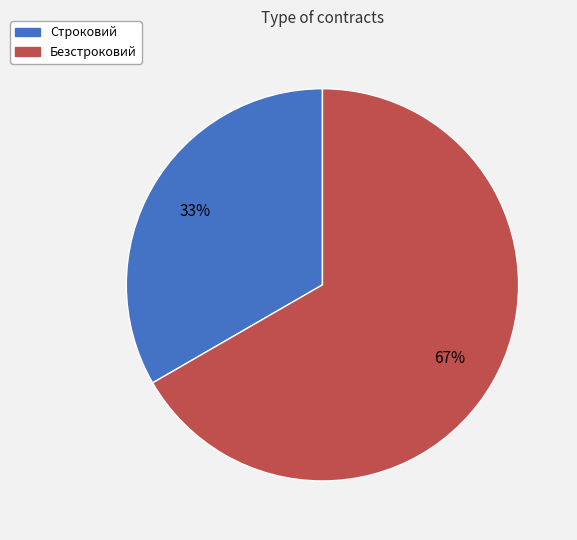

Which slice is the largest?

Безстроковий